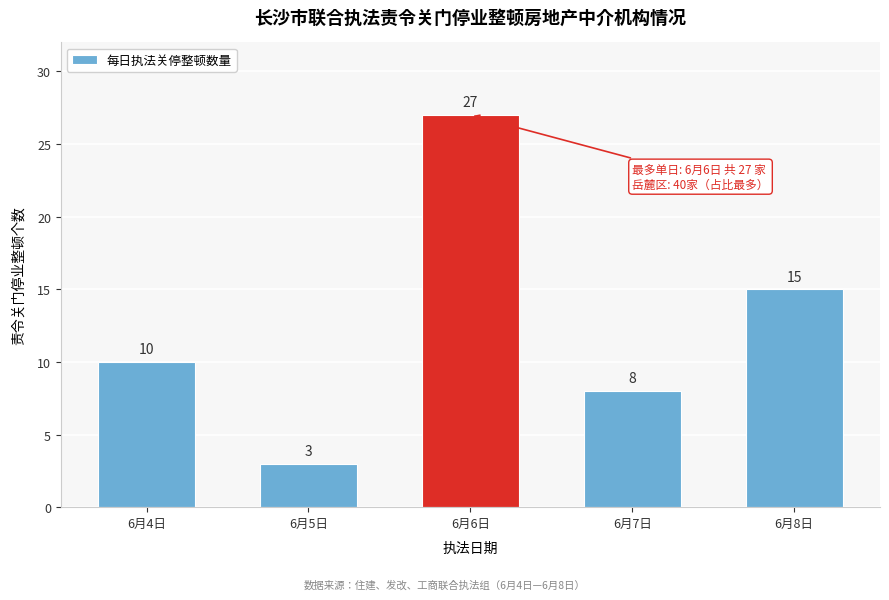

Reading left to right, list all the values displayed in this chart.

6月4日=10	6月5日=3	6月6日=27	6月7日=8	6月8日=15